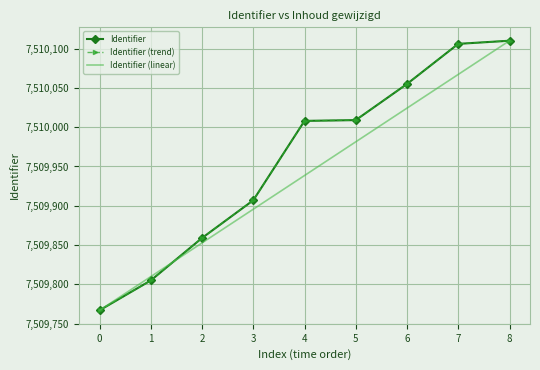

What is the highest value of the Identifier (linear) series?

7510110.0